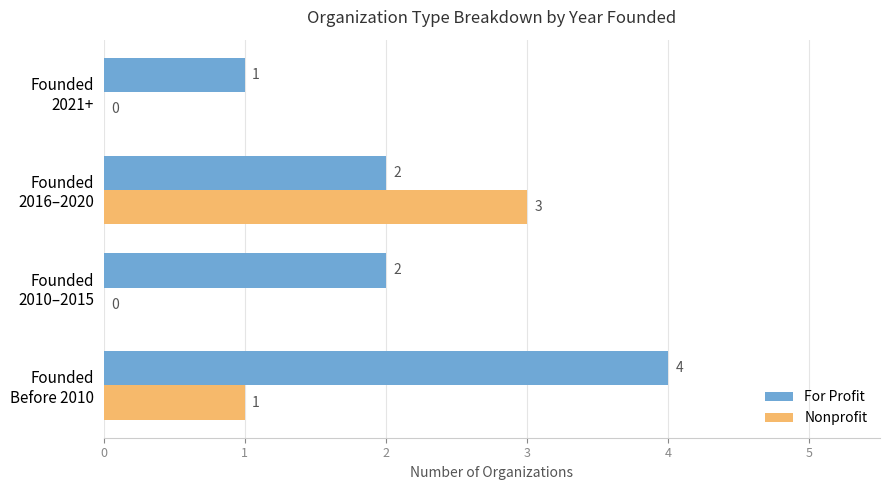

What is the sum of all Nonprofit values?

4